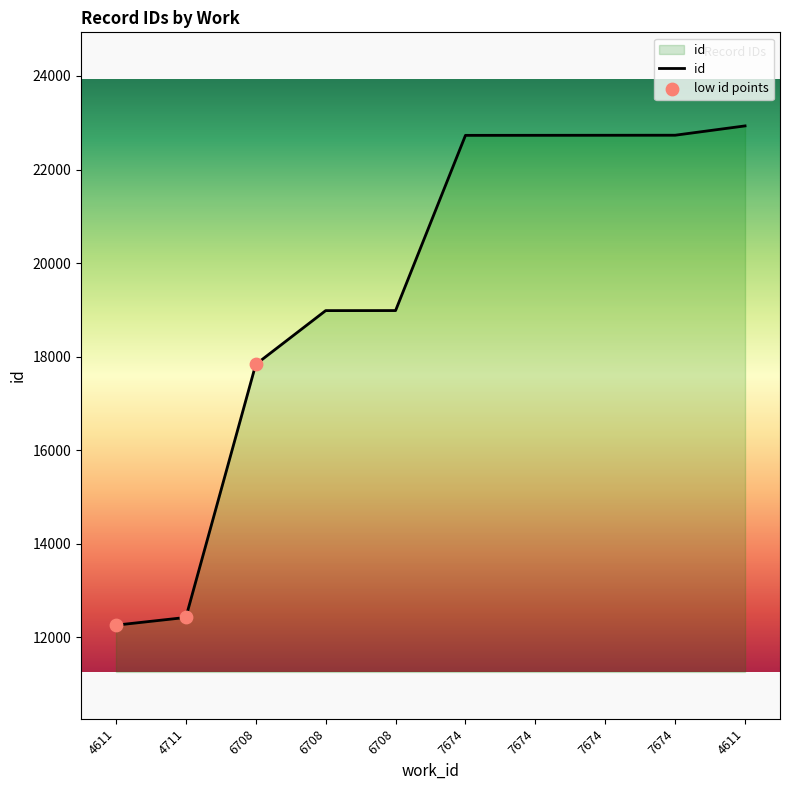

What is the change in value from 6708 to 7674?

+4898